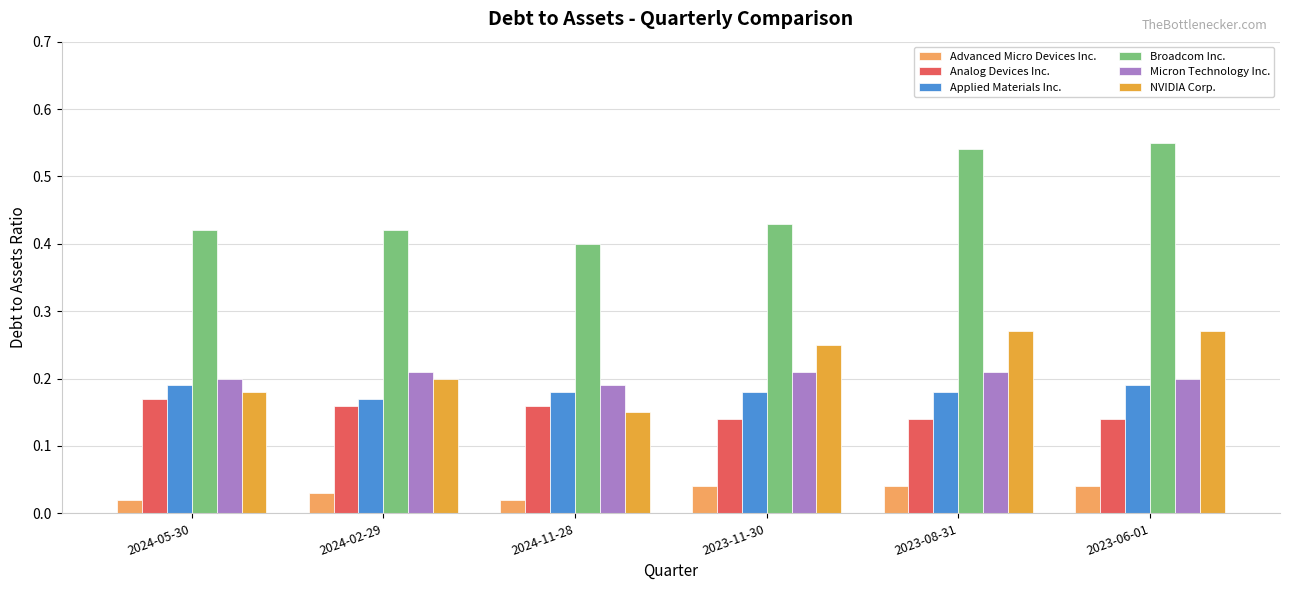

How many groups of bars are there?

6